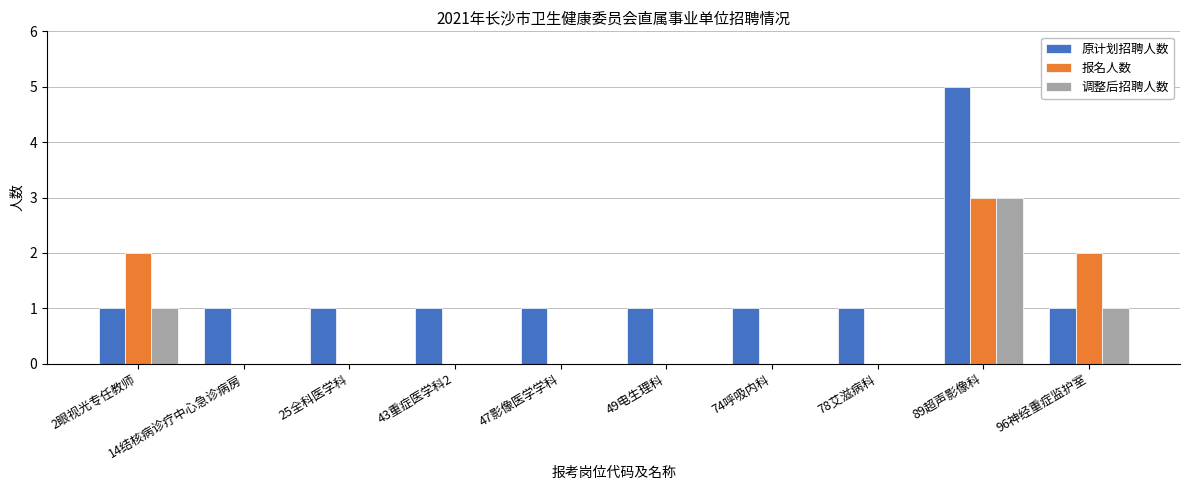

The 调整后招聘人数 series shows 0 at 43重症医学科2. True or false?

True